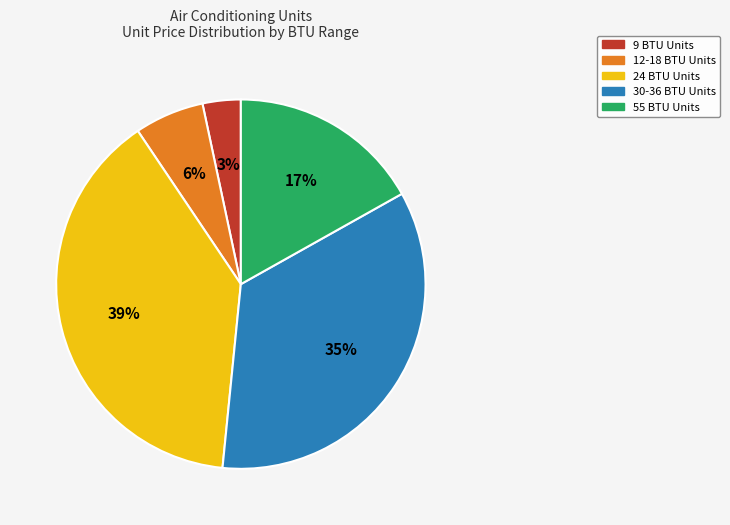

Does any single category account for the majority?

No